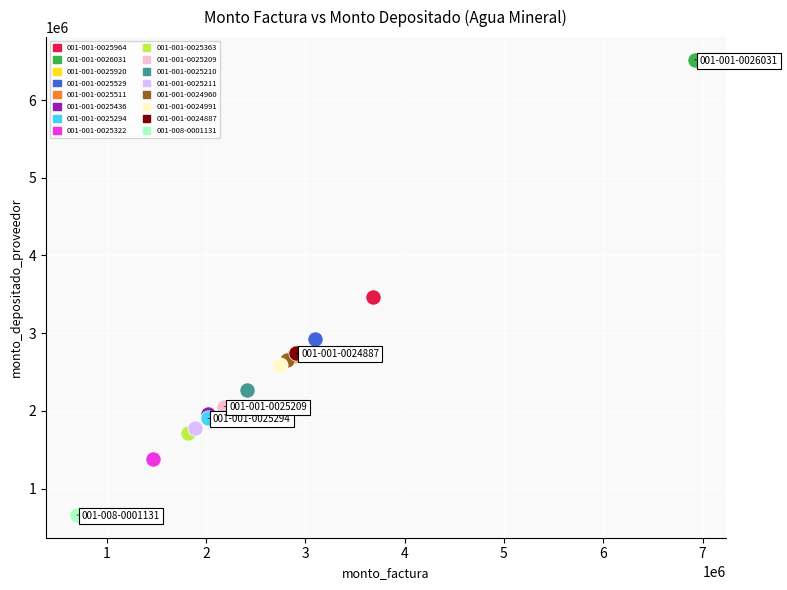

What are all the series names shown in the legend?

001-001-0025964, 001-001-0026031, 001-001-0025920, 001-001-0025529, 001-001-0025511, 001-001-0025436, 001-001-0025294, 001-001-0025322, 001-001-0025363, 001-001-0025209, 001-001-0025210, 001-001-0025211, 001-001-0024960, 001-001-0024991, 001-001-0024887, 001-008-0001131